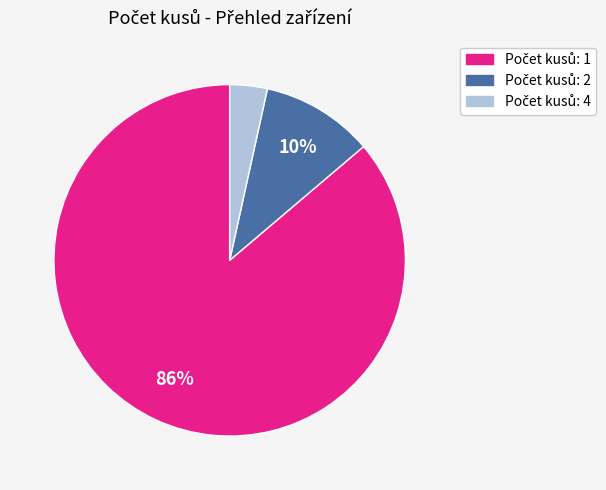

To the nearest percent, what is the average slice percentage?

33%